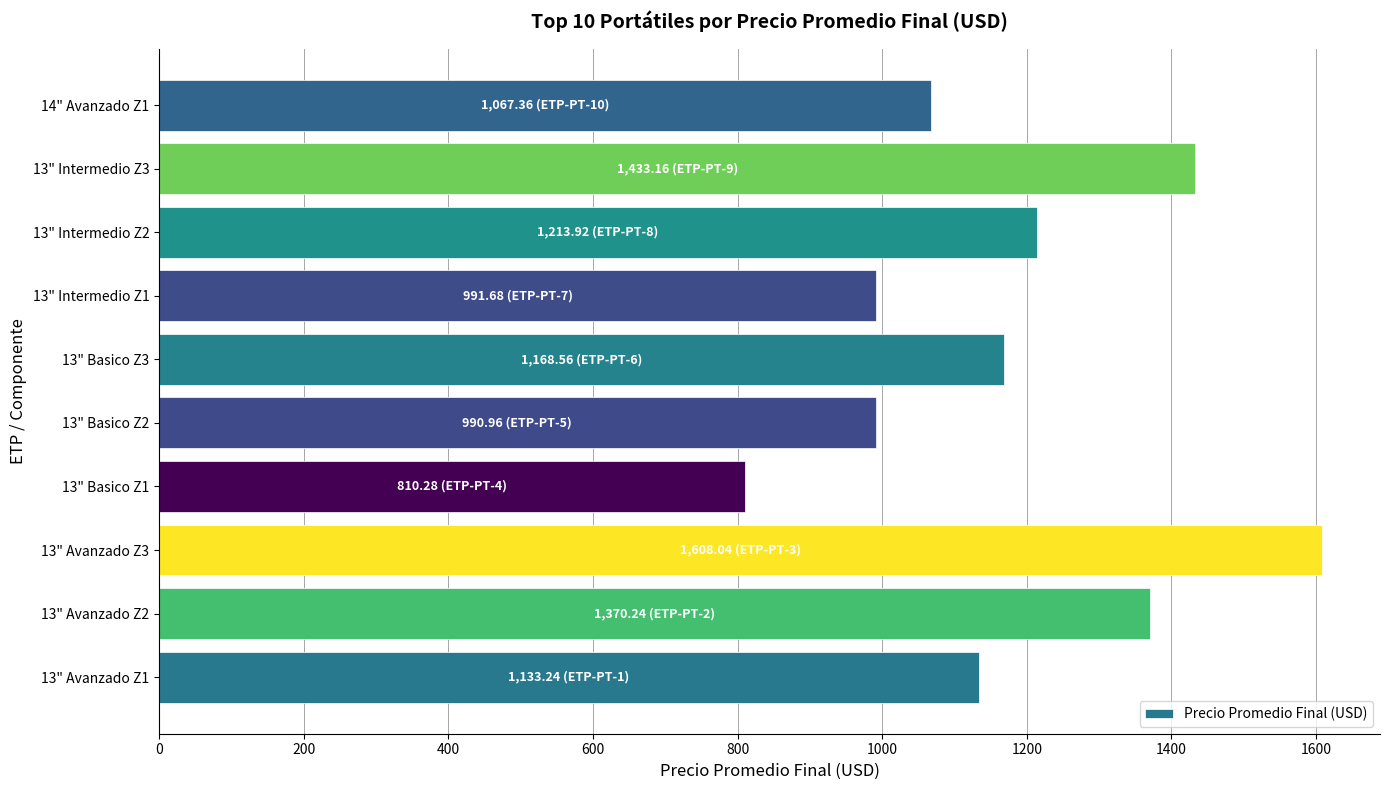

What is the maximum value shown in the chart?

1608.0